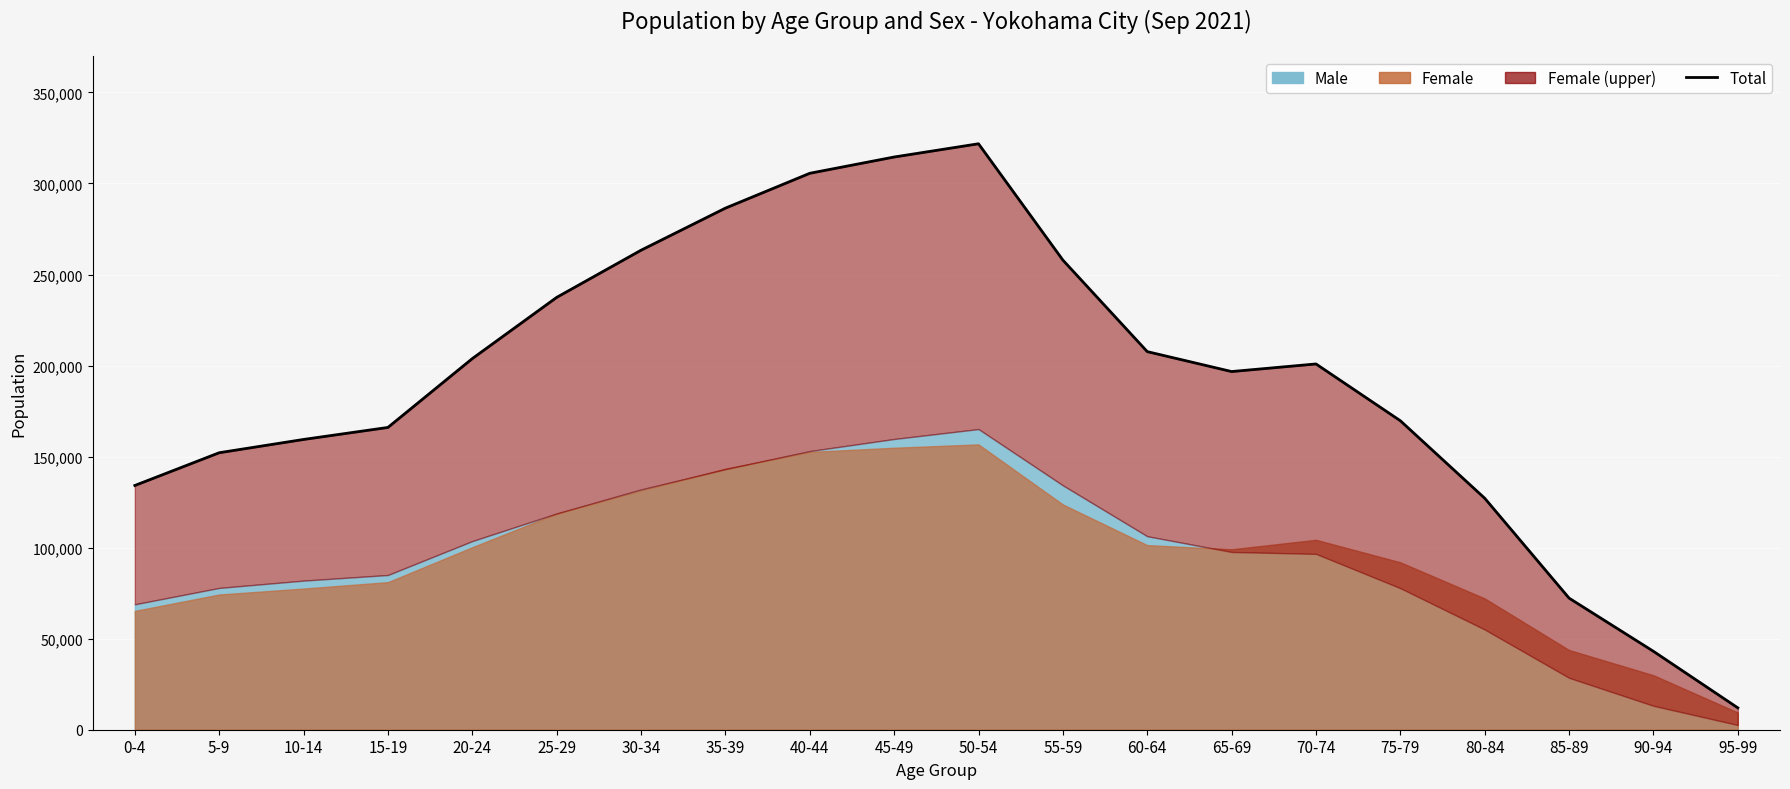

What is the change in value from 30-34 to 65-69?

-66633